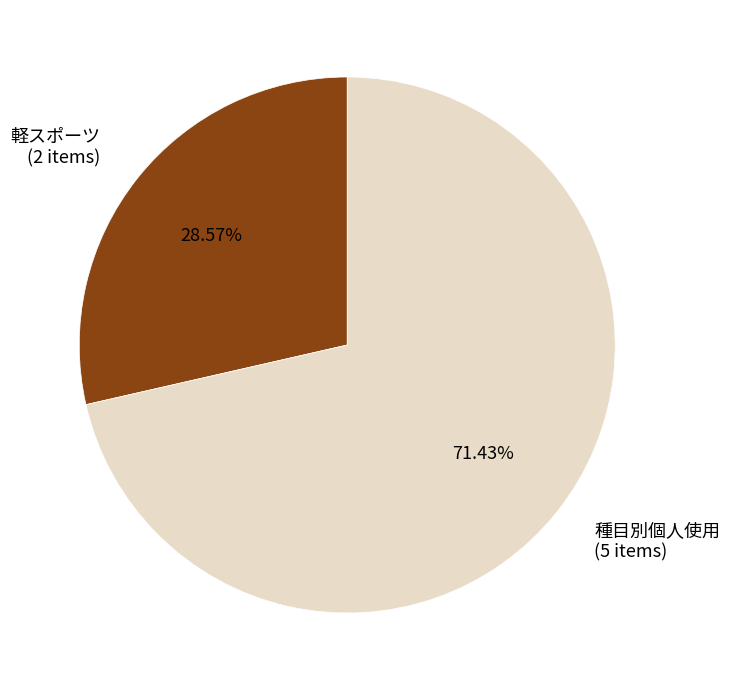

Do 軽スポーツ and 種目別個人使用 together represent more than half of the pie?

Yes